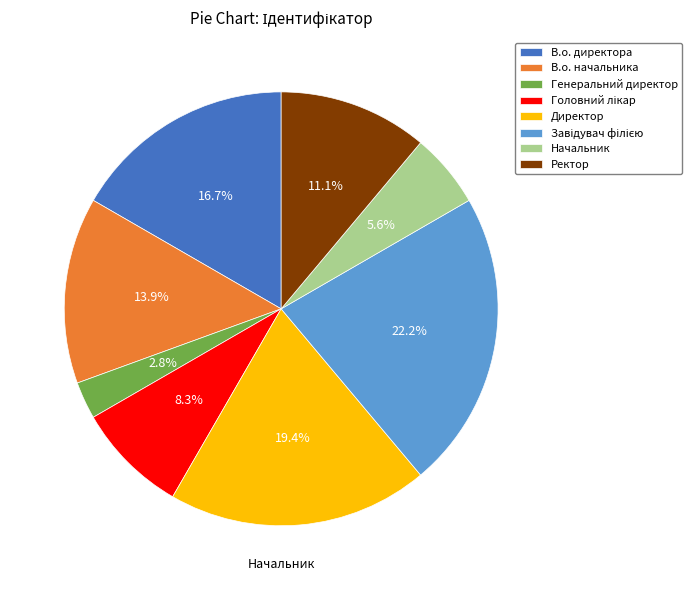

Is there a majority slice in this chart?

No